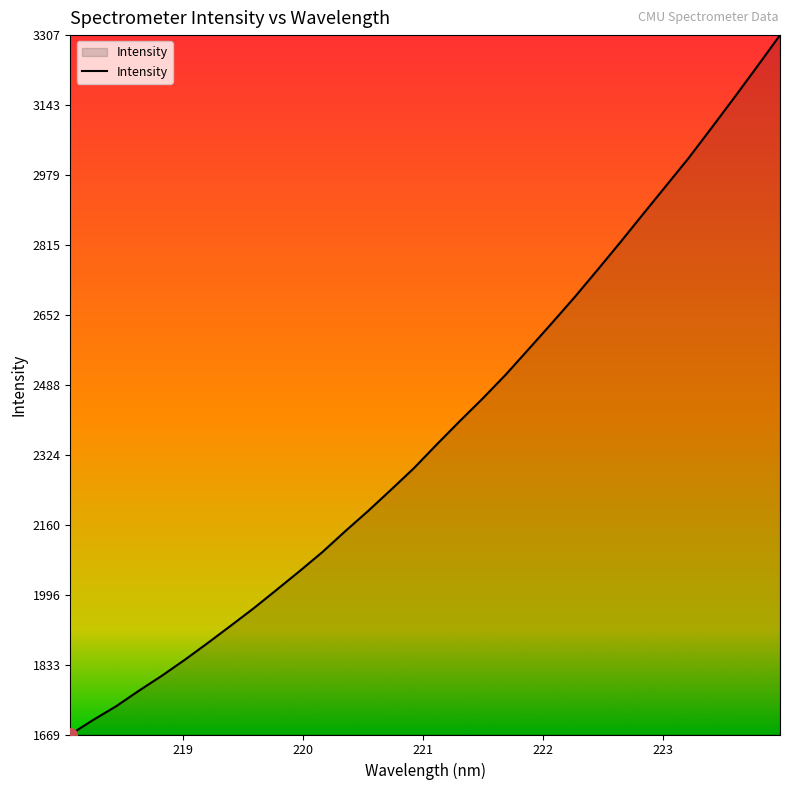

What is the difference between the maximum and minimum values?

1638.0